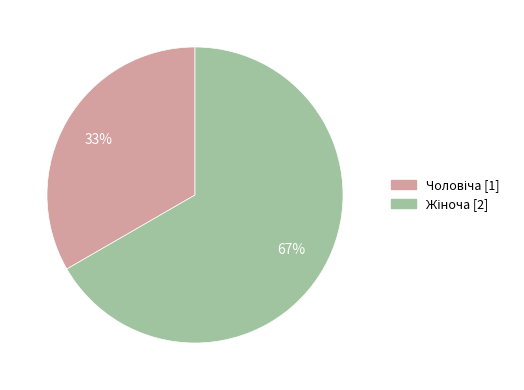

How many segments does this pie chart have?

2